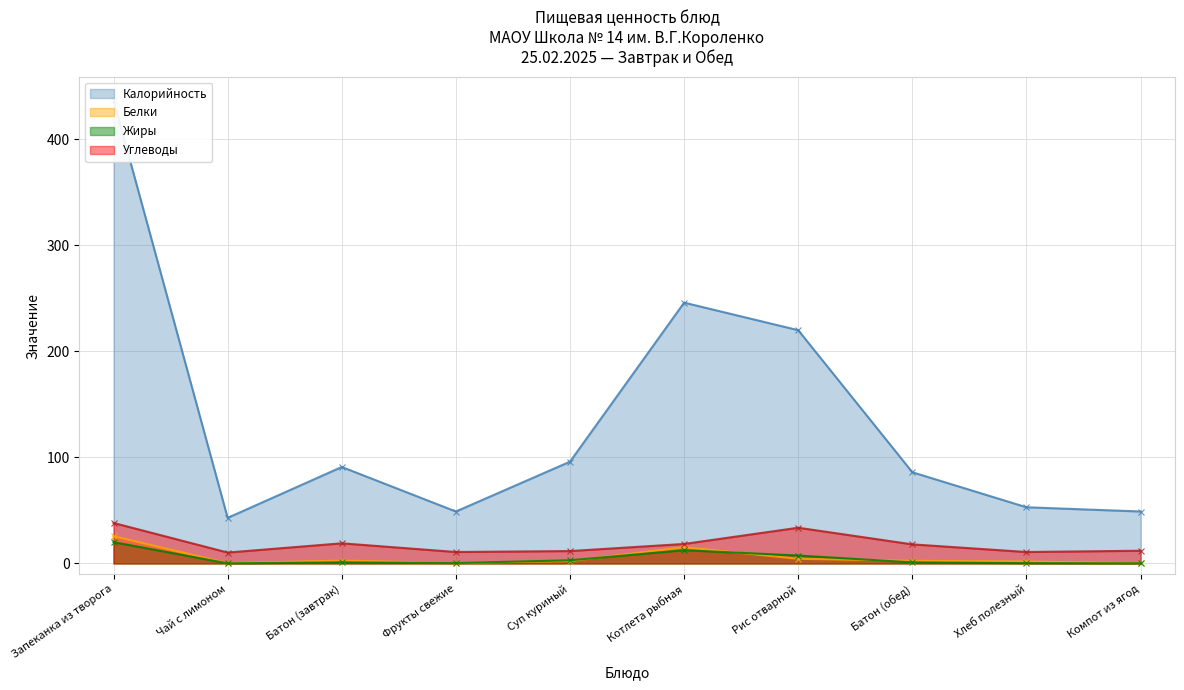

Reading left to right, what are all the values shown in this chart?

Калорийность: Запеканка из творога=437.0	Чай с лимоном=43.0	Батон (завтрак)=91.0	Фрукты свежие=49.0	Суп куриный=96.0	Котлета рыбная=246.0	Рис отварной=220.0	Батон (обед)=86.0	Хлеб полезный=53.0	Компот из ягод=49.0
Белки: Запеканка из творога=25.7	Чай с лимоном=0.3	Батон (завтрак)=2.7	Фрукты свежие=0.4	Суп куриный=2.3	Котлета рыбная=15.3	Рис отварной=4.4	Батон (обед)=2.5	Хлеб полезный=1.8	Компот из ягод=0.2
Жиры: Запеканка из творога=20.1	Чай с лимоном=0.1	Батон (завтрак)=1.0	Фрукты свежие=0.4	Суп куриный=3.0	Котлета рыбная=12.5	Рис отварной=7.5	Батон (обед)=1.0	Хлеб полезный=0.3	Компот из ягод=0.1
Углеводы: Запеканка из творога=38.2	Чай с лимоном=10.3	Батон (завтрак)=19.0	Фрукты свежие=10.8	Суп куриный=11.7	Котлета рыбная=18.4	Рис отварной=33.7	Батон (обед)=18.0	Хлеб полезный=10.8	Компот из ягод=12.0